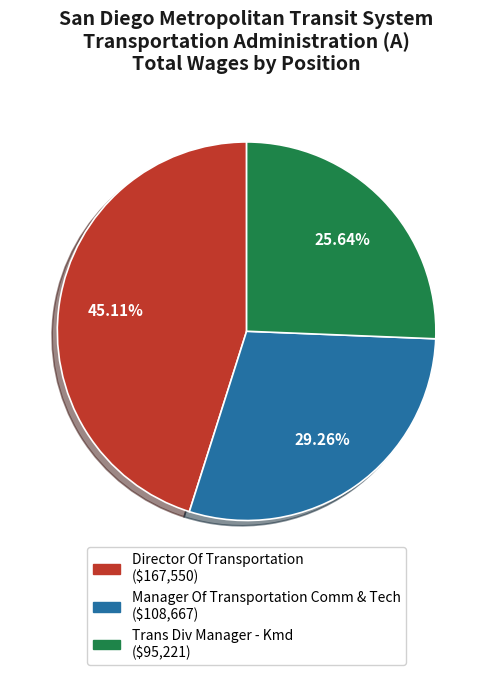

To the nearest percent, what is the difference between the Director Of Transportation and Manager Of Transportation Comm & Tech slice percentages?

16%